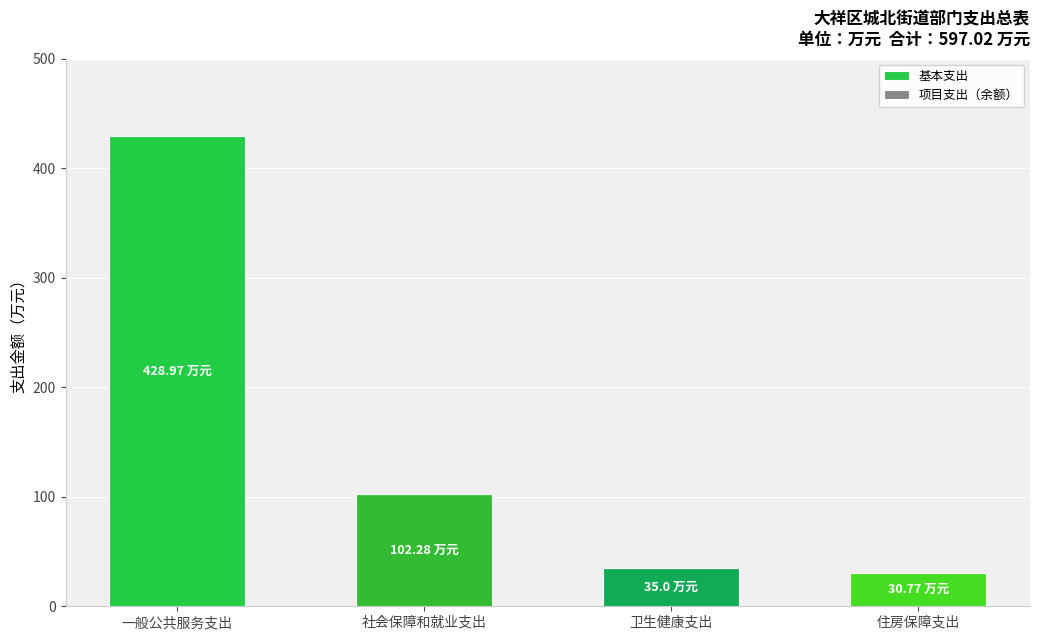

What is the label of the 4th bar from the left?

住房保障支出